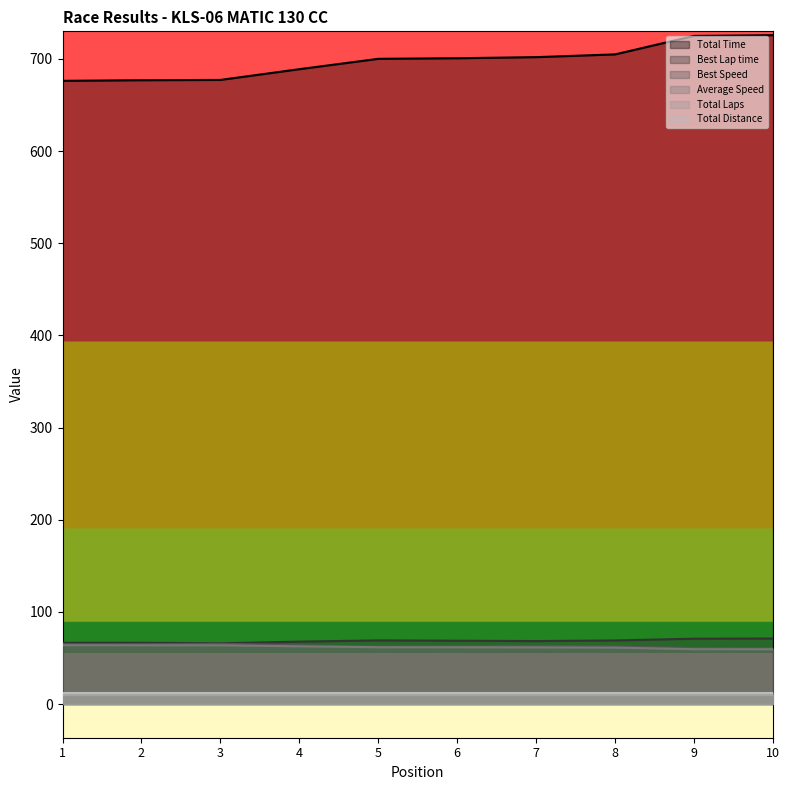

Which series has the largest range (max minus min)?

Total Time